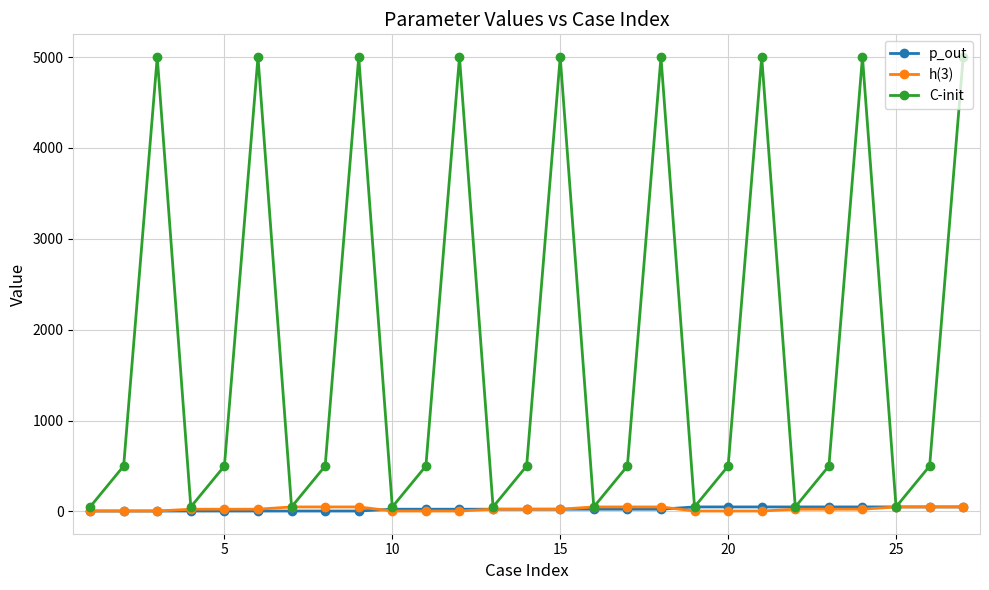

How many lines are shown in the chart?

3